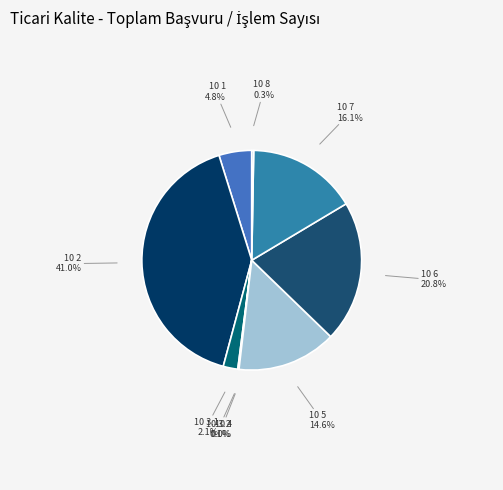

Is 10 3.1 the majority of the pie?

No